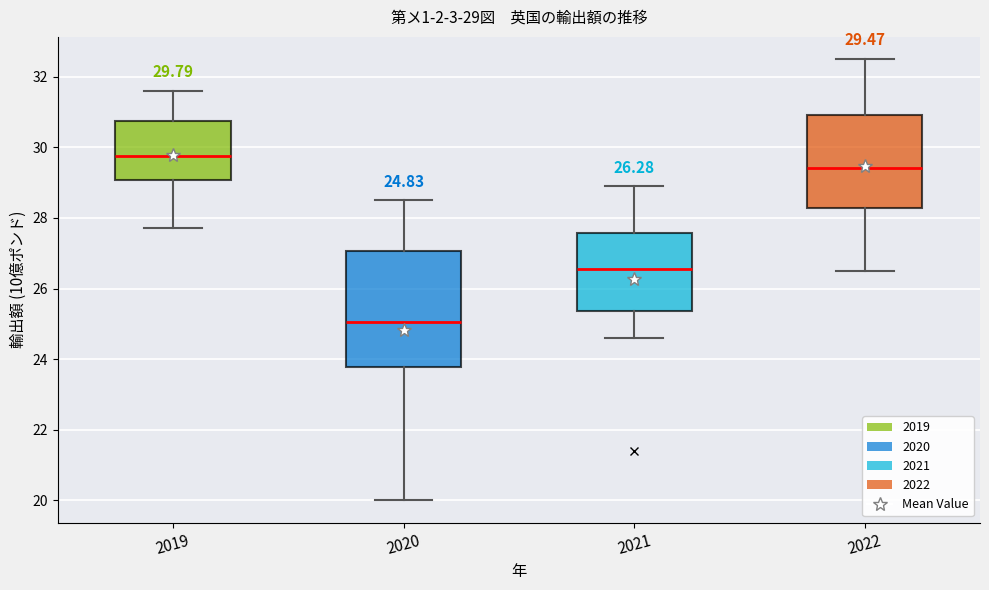

Which box's median line is the highest?

2019